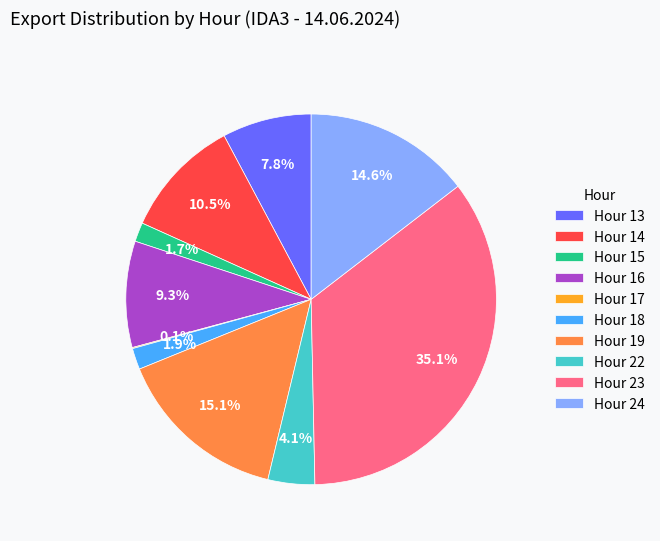

Approximately how many times larger is the value at Hour 19 compared to Hour 23?

0.4